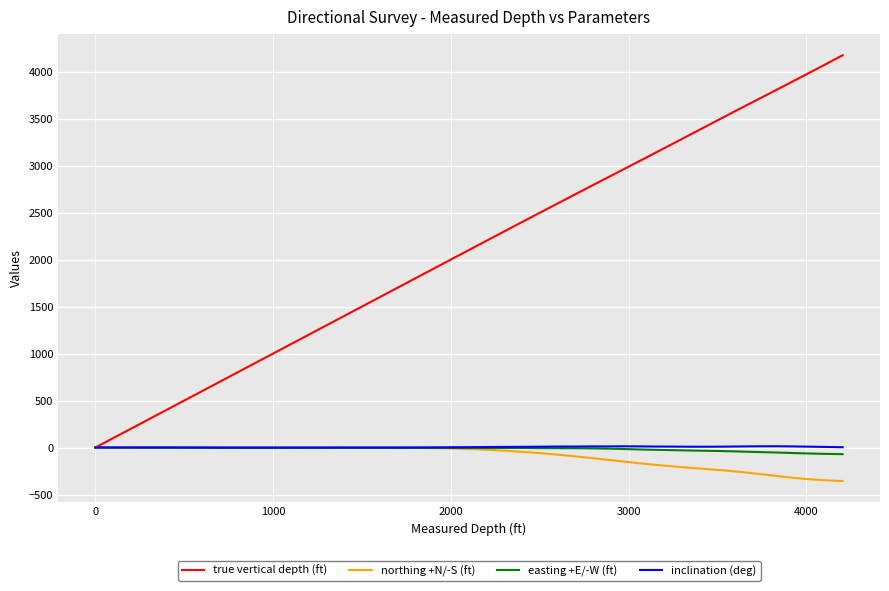

What is the maximum value shown in the chart?

4173.6